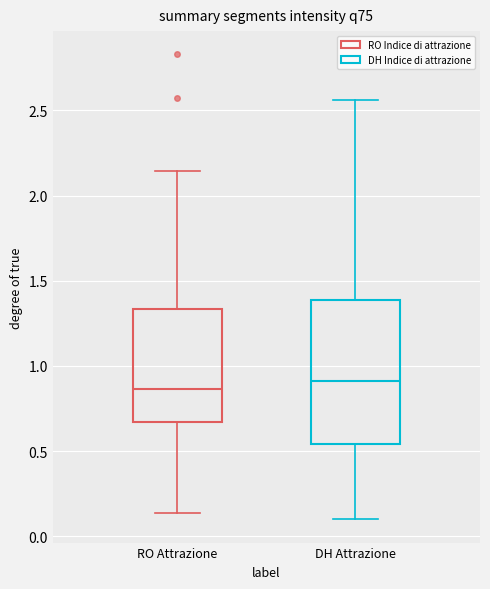

Reading left to right, transcribe this box plot: for each box, give where its median line is, the range the box spans, and where its two whiskers end, as read against the y-axis. The values are not printed on the chart, so give them approximately, as read against the axis.

RO Attrazione: median 0.85, box 0.65 to 1.35, whiskers 0.15 to 2.15
DH Attrazione: median 0.90, box 0.55 to 1.40, whiskers 0.10 to 2.55